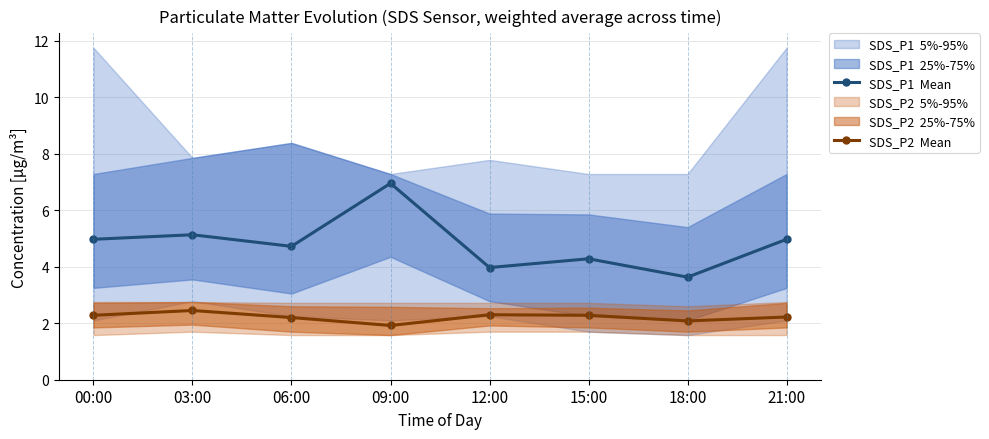

Which series has the widest spread of values?

SDS_P1  Mean